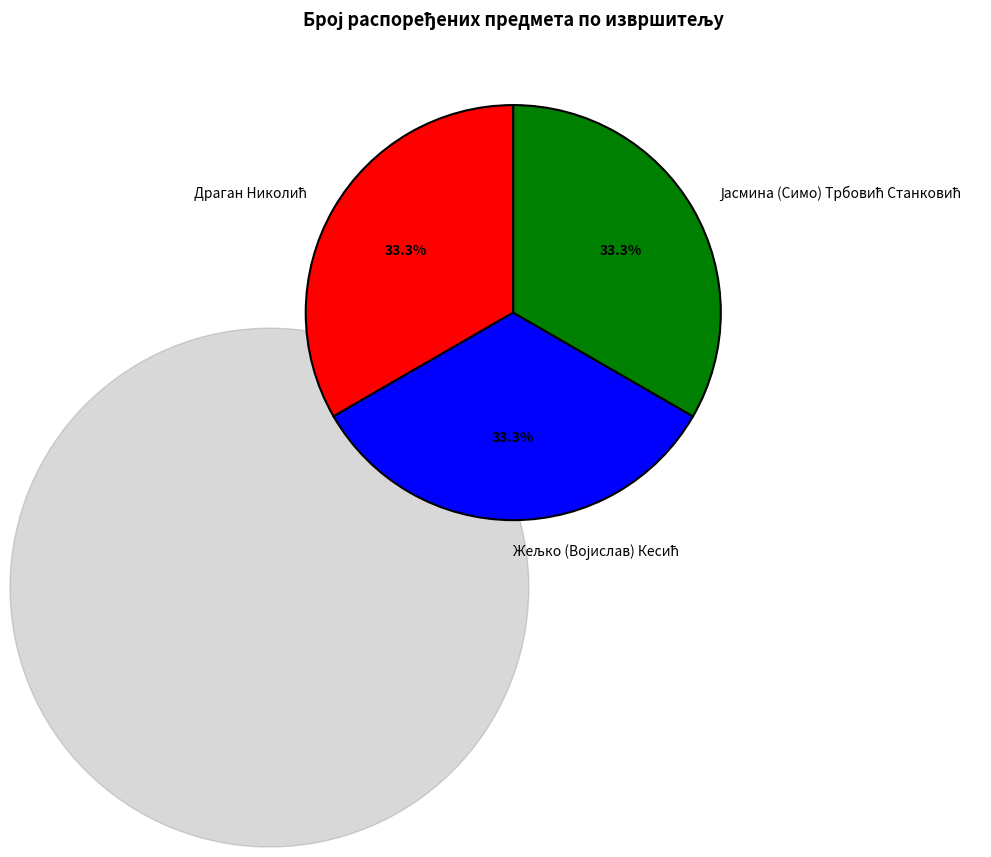

How many segments does this pie chart have?

3